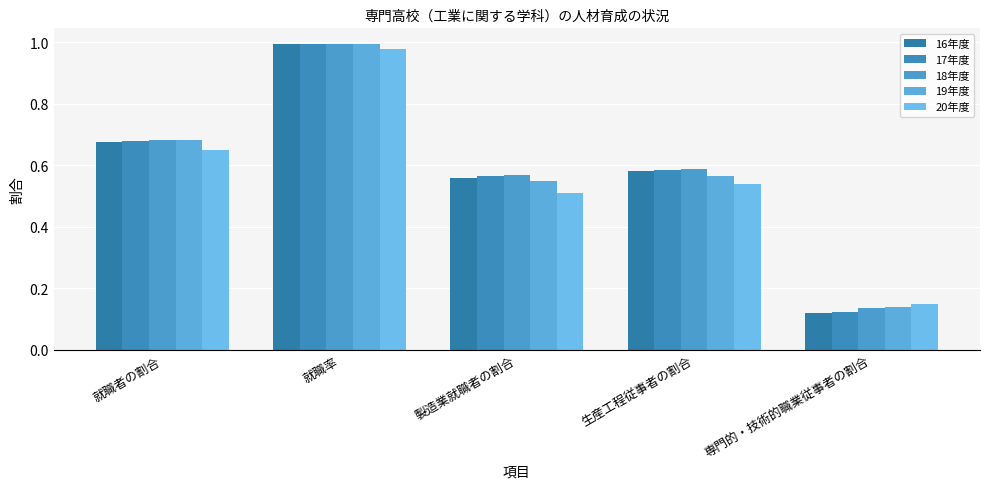

What is the label of the 3rd bar from the right?

製造業就職者の割合